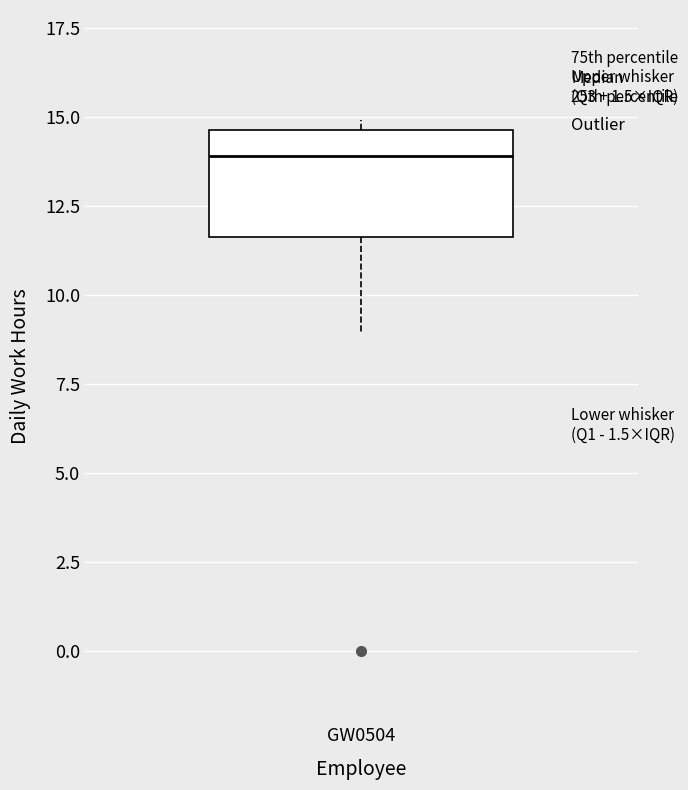

Where does the lower whisker of the box for GW0504 end on the y-axis? The values are not printed on the chart, so give them approximately, as read against the axis.

9.0